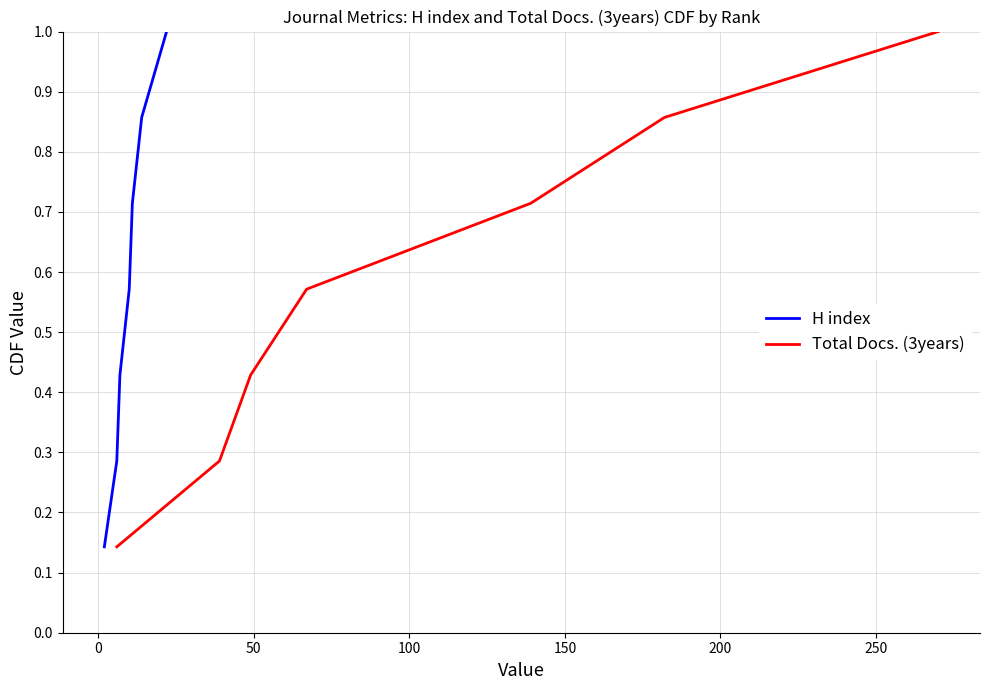

What is the maximum value shown in the chart?

1.0